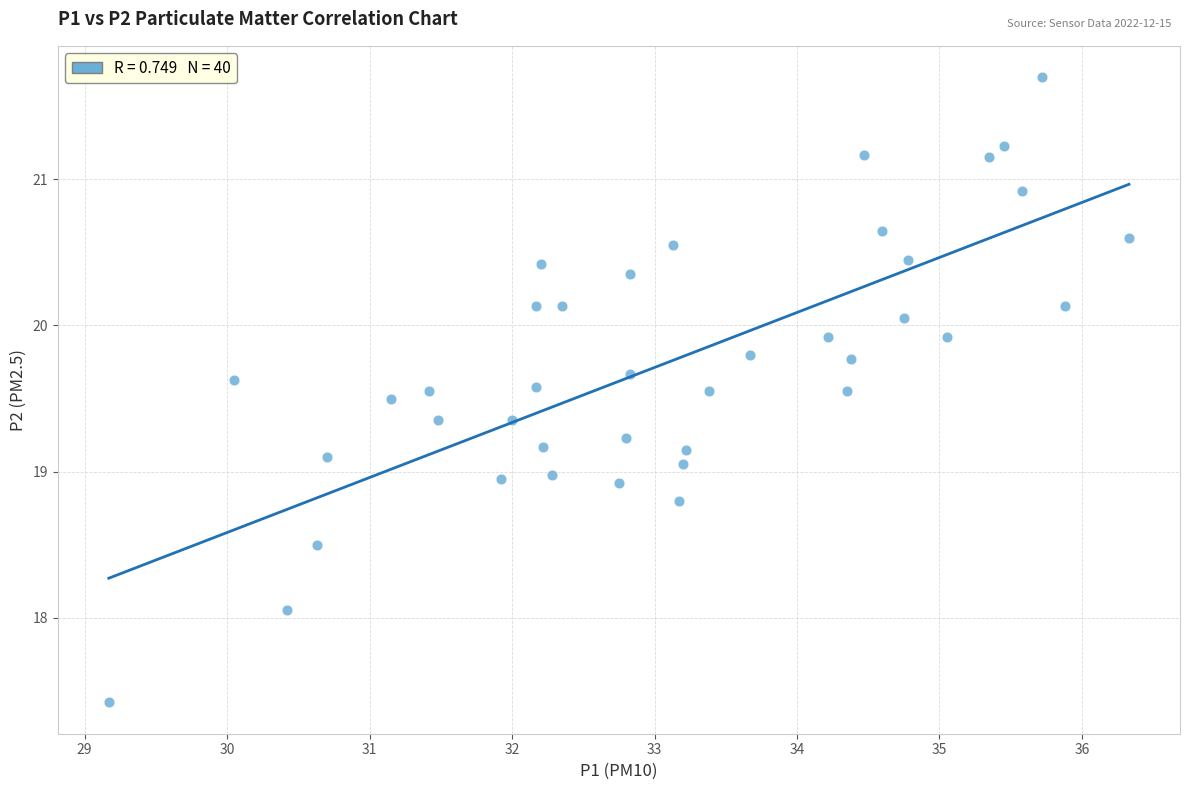

What is the range of X values (max minus min)?

7.2